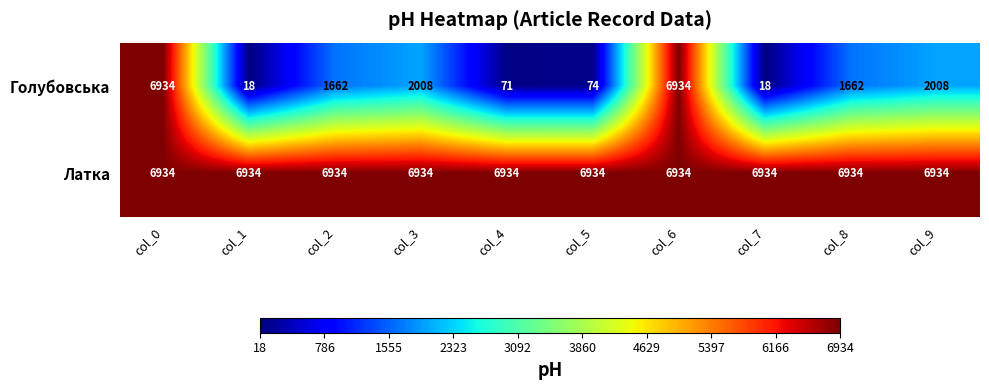

Count the number of data series in this chart.

2